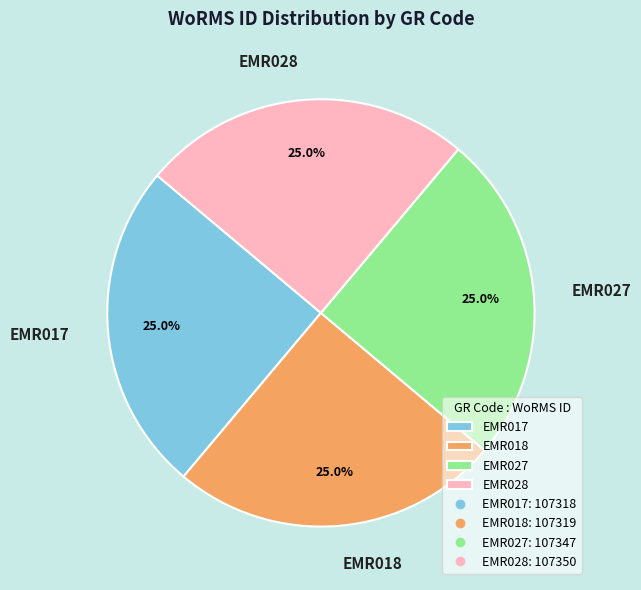

How much of the chart is everything except EMR027?

75.0%